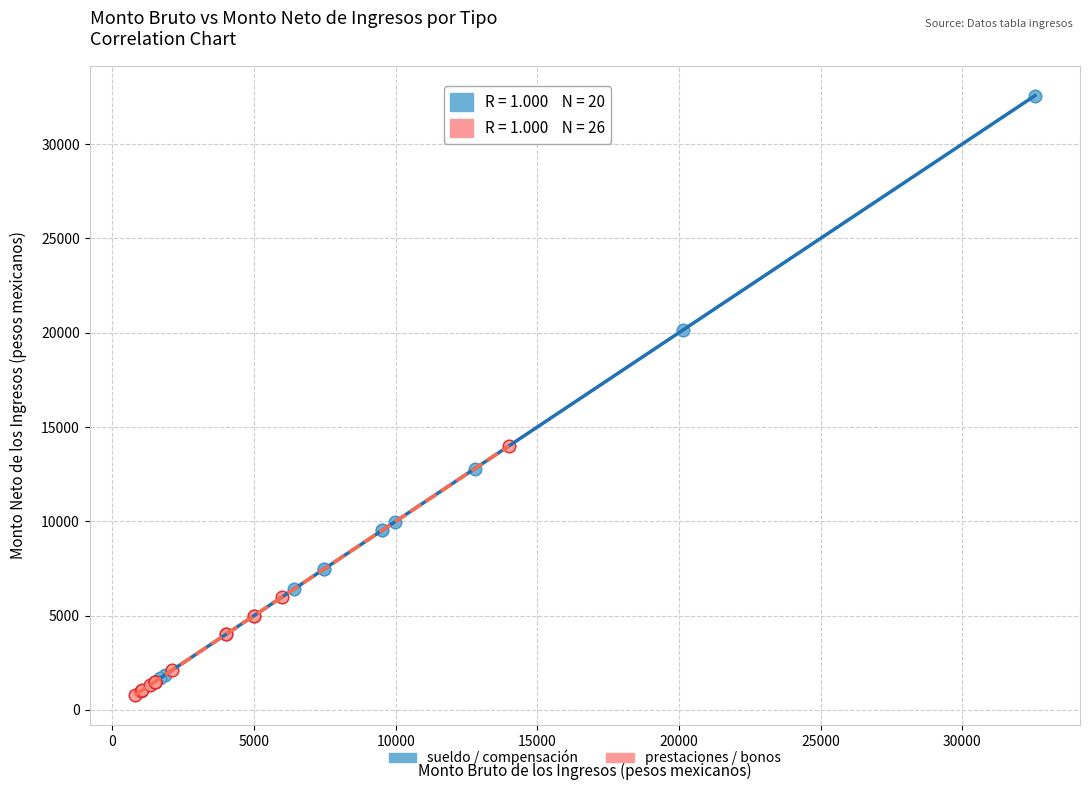

Which series has the largest Y range (max minus min)?

sueldo / compensación